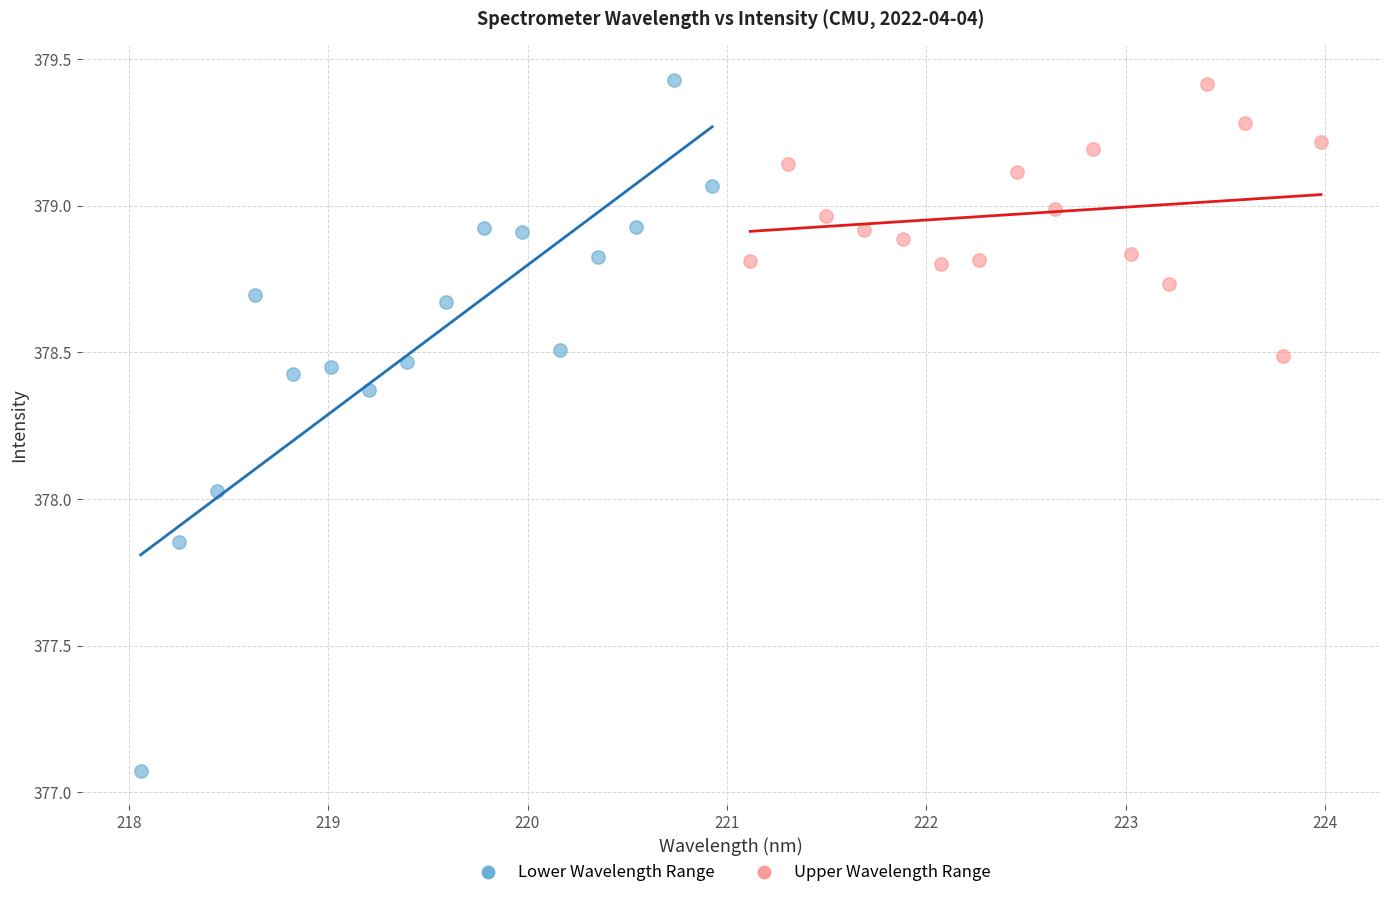

Which series contains the lowest Y value?

Lower Wavelength Range